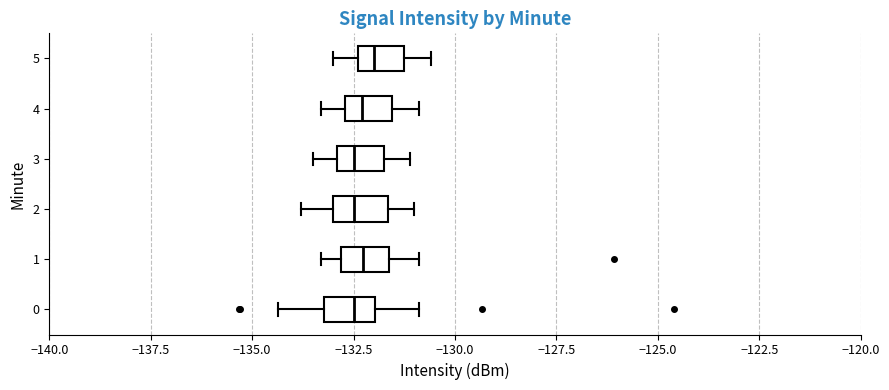

Reading bottom to top, transcribe this box plot: for each box, give where its median line is, the range the box spans, and where its two whiskers end, as read against the x-axis. The values are not printed on the chart, so give them approximately, as read against the axis.

0: median -132.5, box -133.0 to -132.0, whiskers -134.5 to -131.0
1: median -132.5, box -133.0 to -131.5, whiskers -133.5 to -131.0
2: median -132.5, box -133.0 to -131.5, whiskers -134.0 to -131.0
3: median -132.5, box -133.0 to -131.5, whiskers -133.5 to -131.0
4: median -132.5 (just right of the box's left edge), box -132.5 to -131.5, whiskers -133.5 to -131.0
5: median -132.0, box -132.5 to -131.0, whiskers -133.0 to -130.5